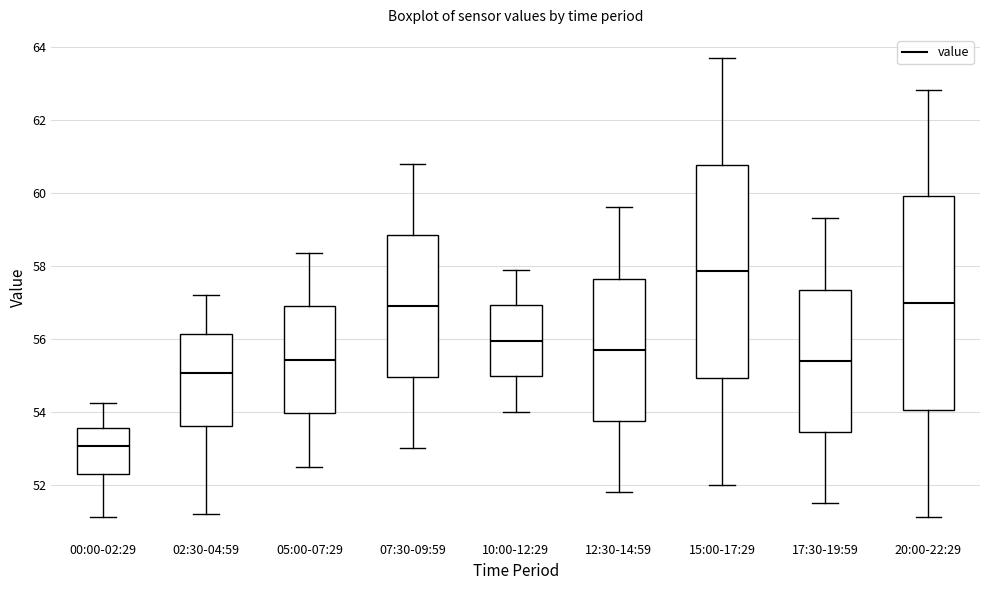

Reading left to right, transcribe this box plot: for each box, give where its median line is, the range the box spans, and where its two whiskers end, as read against the y-axis. The values are not printed on the chart, so give them approximately, as read against the axis.

00:00-02:29: median 53.0, box 52.4 to 53.6, whiskers 51.2 to 54.2
02:30-04:59: median 55.0, box 53.6 to 56.2, whiskers 51.2 to 57.2
05:00-07:29: median 55.4, box 54.0 to 56.8, whiskers 52.6 to 58.4
07:30-09:59: median 57.0, box 55.0 to 58.8, whiskers 53.0 to 60.8
10:00-12:29: median 56.0, box 55.0 to 57.0, whiskers 54.0 to 58.0
12:30-14:59: median 55.8, box 53.8 to 57.6, whiskers 51.8 to 59.6
15:00-17:29: median 57.8, box 55.0 to 60.8, whiskers 52.0 to 63.8
17:30-19:59: median 55.4, box 53.4 to 57.4, whiskers 51.6 to 59.4
20:00-22:29: median 57.0, box 54.0 to 60.0, whiskers 51.2 to 62.8